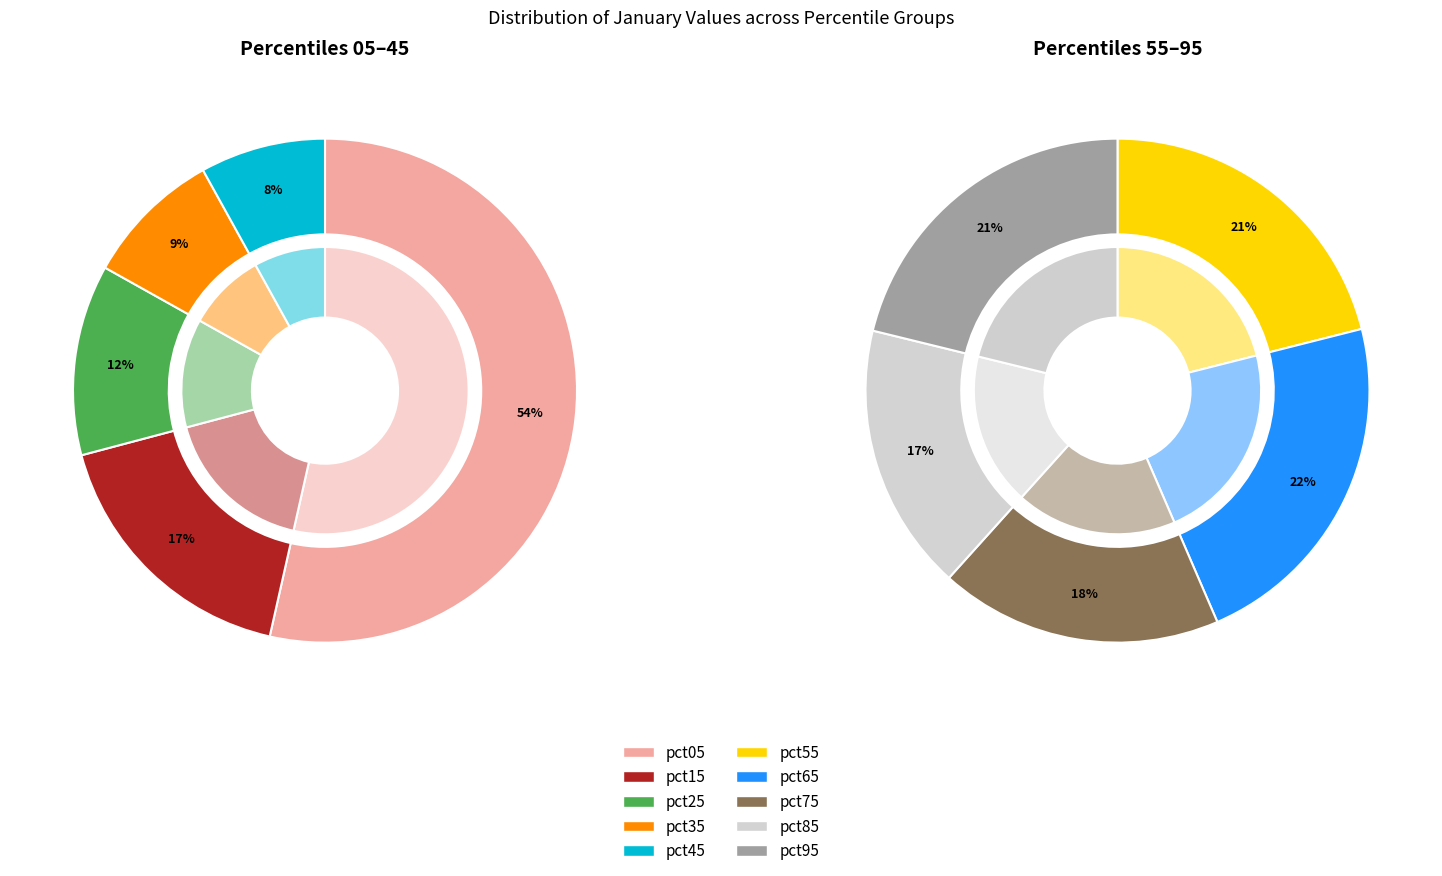

Which slice is the largest?

pct05